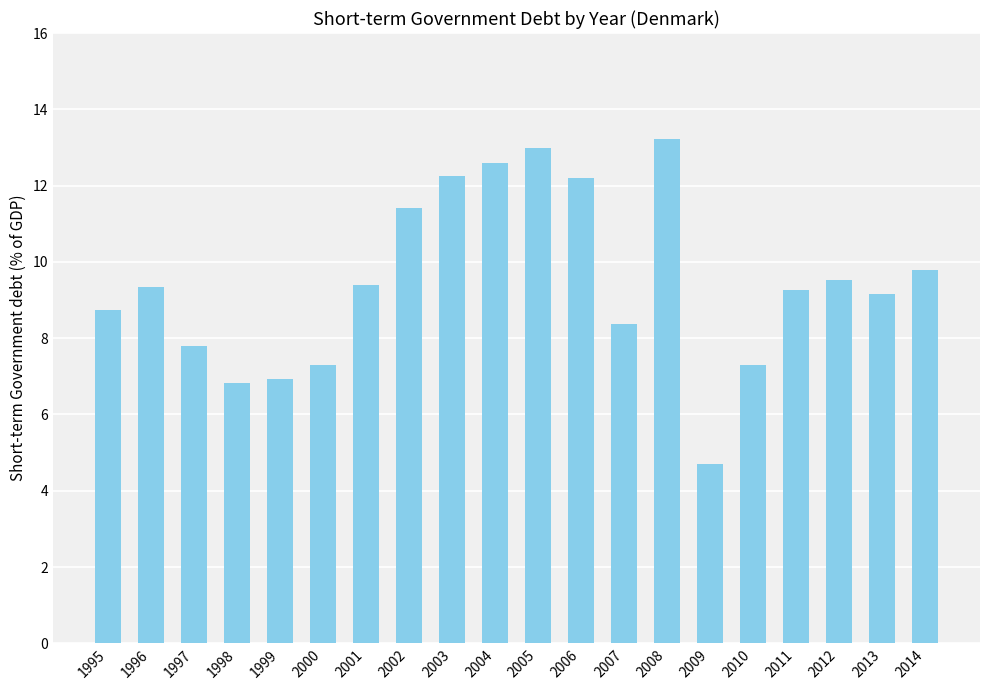

Are the bars grouped side by side (vs. stacked)?

No